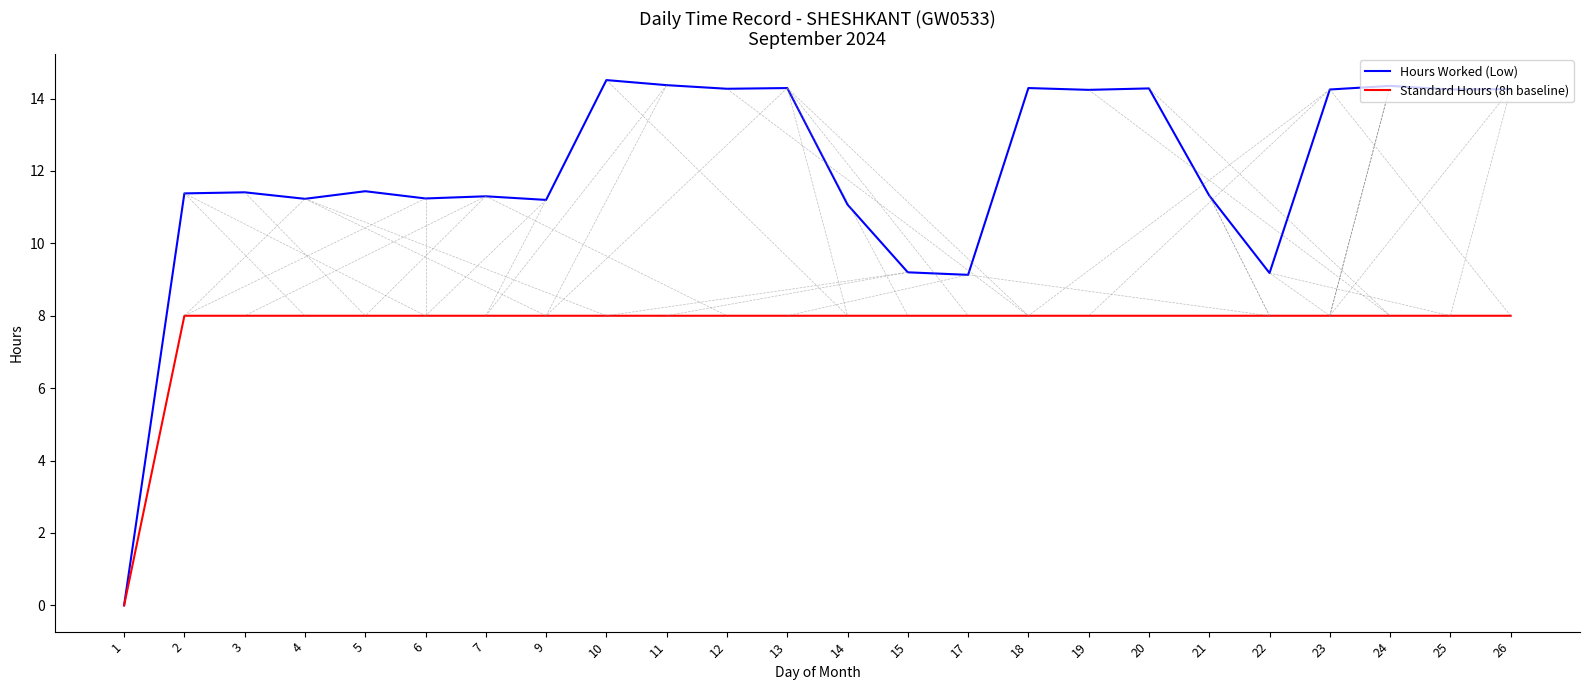

What is the maximum value shown in the chart?

14.5